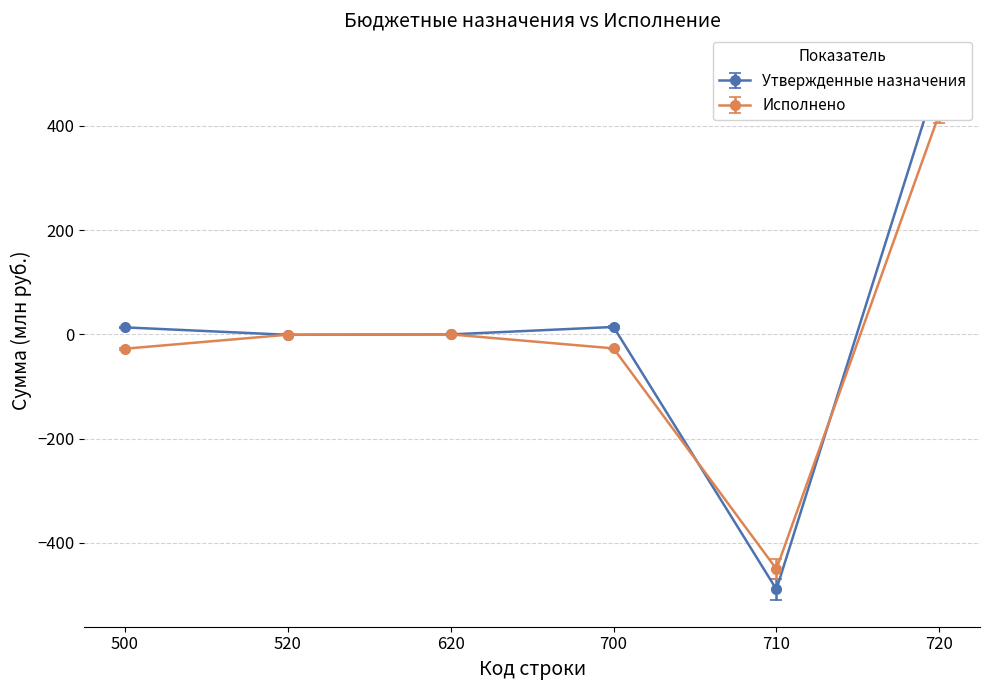

At which label does Утвержденные назначения first exceed 13?

500